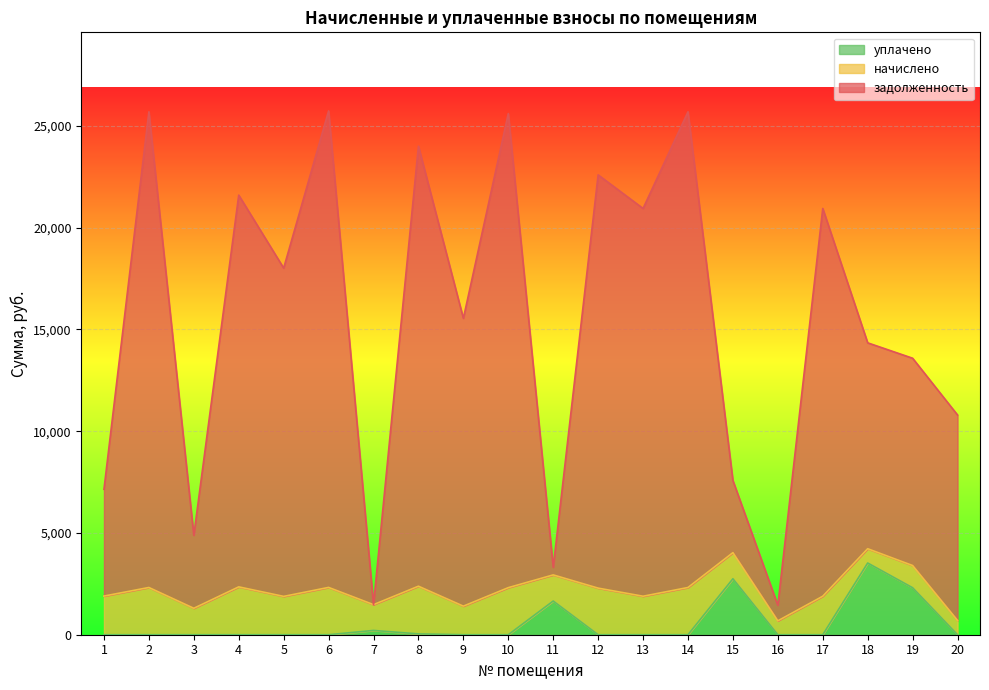

True or false: уплачено and задолженность cross at least once.

False